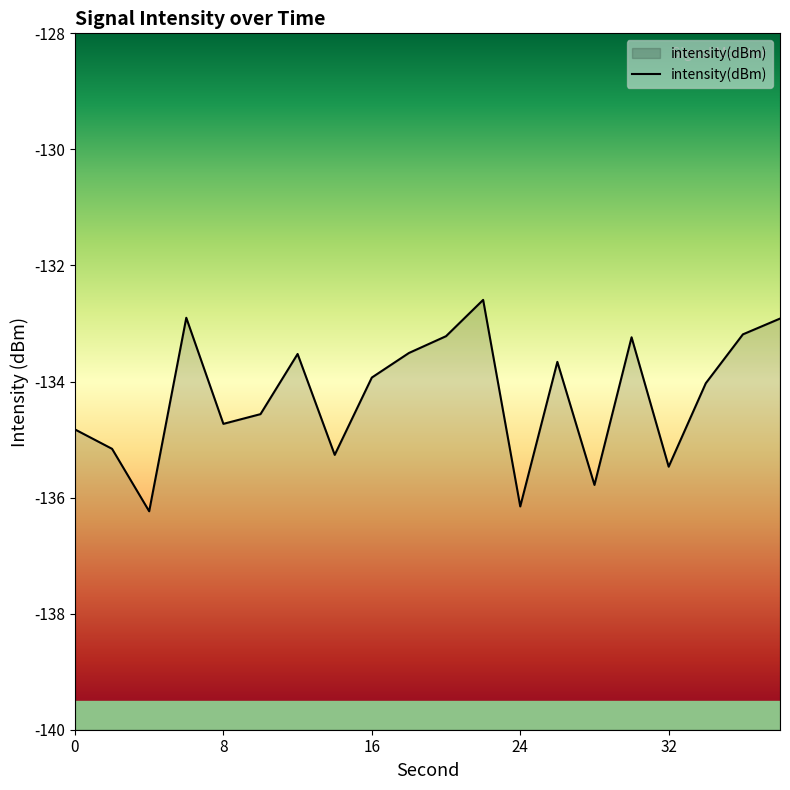

Reading left to right, extract all data points from this chart.

0=-134.8	2=-135.2	4=-136.2	6=-132.9	8=-134.7	10=-134.6	12=-133.5	14=-135.3	16=-133.9	18=-133.5	20=-133.2	22=-132.6	24=-136.2	26=-133.7	28=-135.8	30=-133.2	32=-135.5	34=-134.0	36=-133.2	38=-132.9